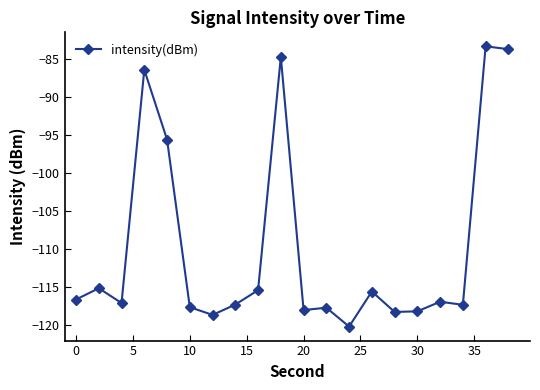

What is the difference between the maximum and second lowest values?

35.4